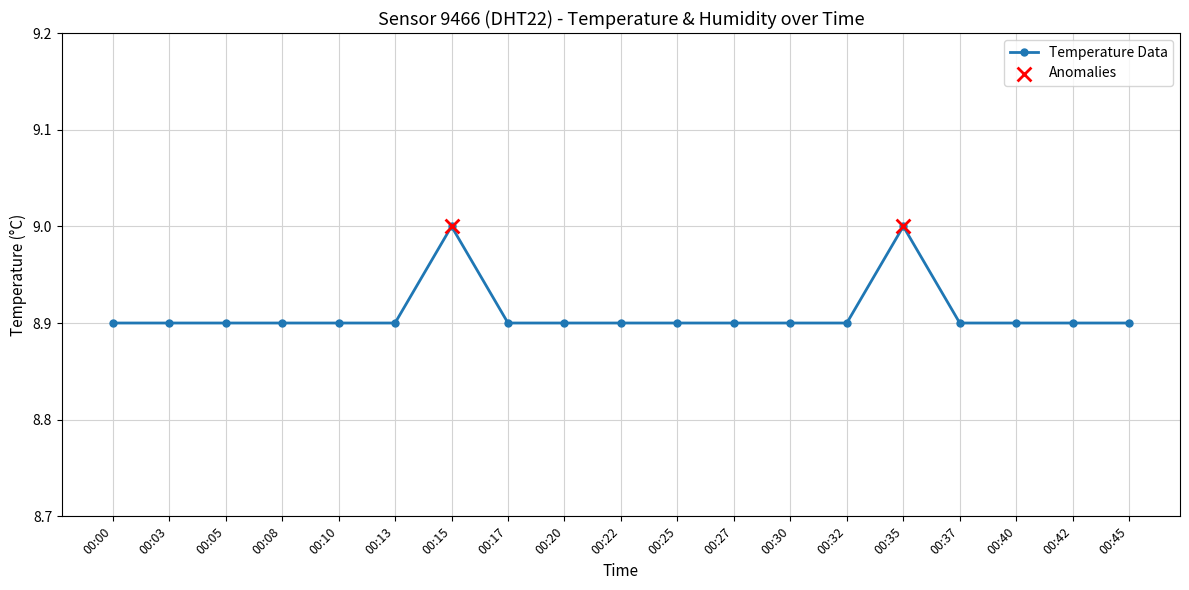

Which has a higher value, 00:35 or 00:17?

00:35